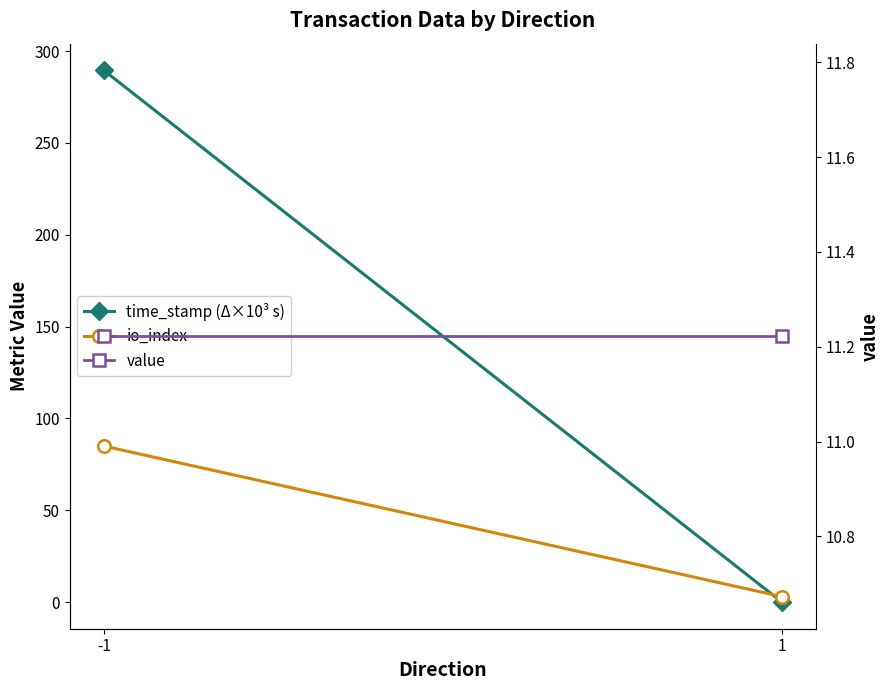

True or false: time_stamp (Δ×10³ s) has a value of 0.0 at 1.

True